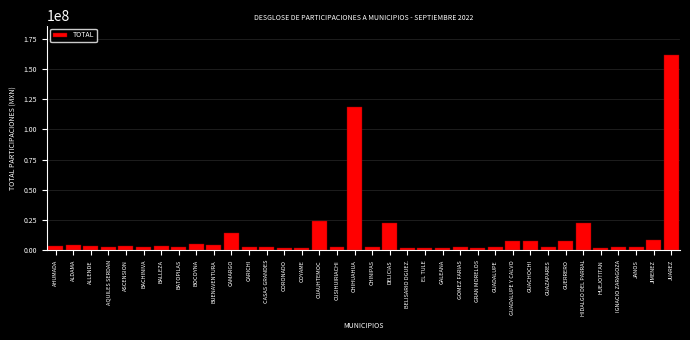

What is the difference between the second highest and minimum values?

117083927.0